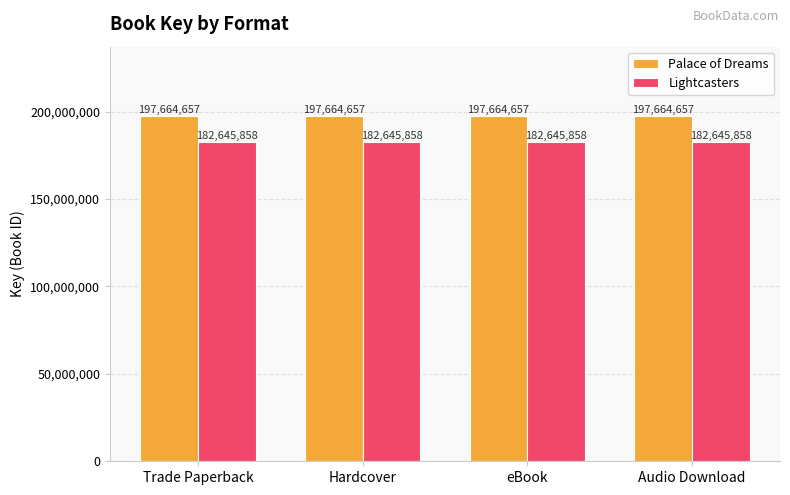

Is it true that Lightcasters equals 182645858 at Hardcover?

True